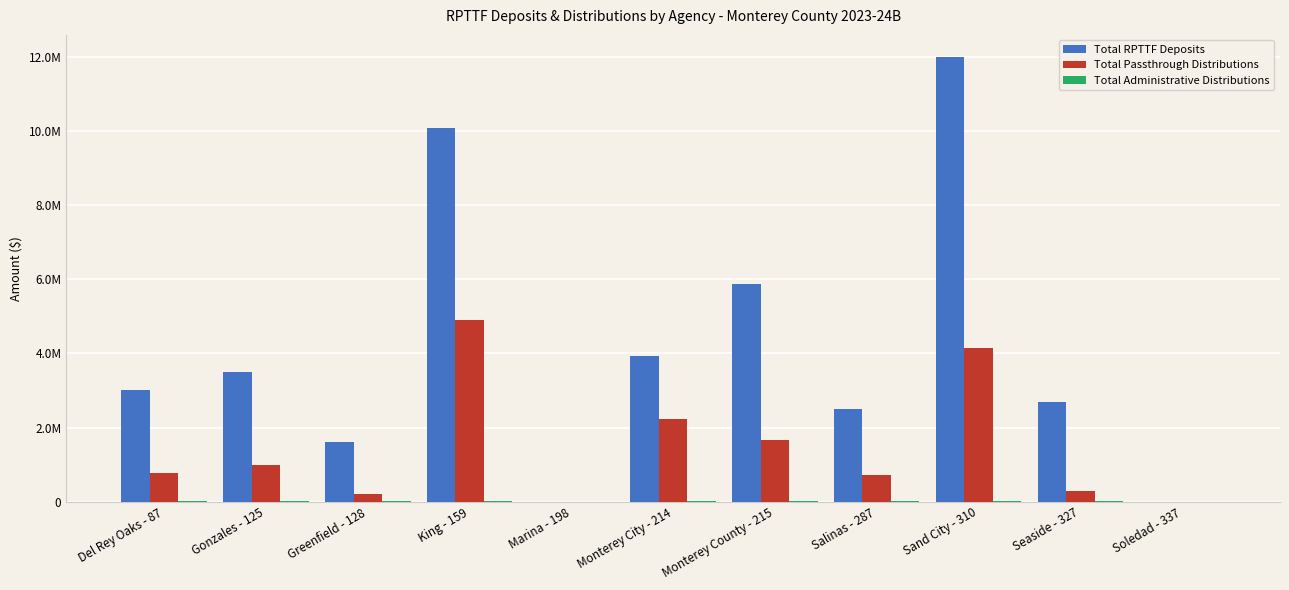

What is the average value of the Total Passthrough Distributions series?

1447573